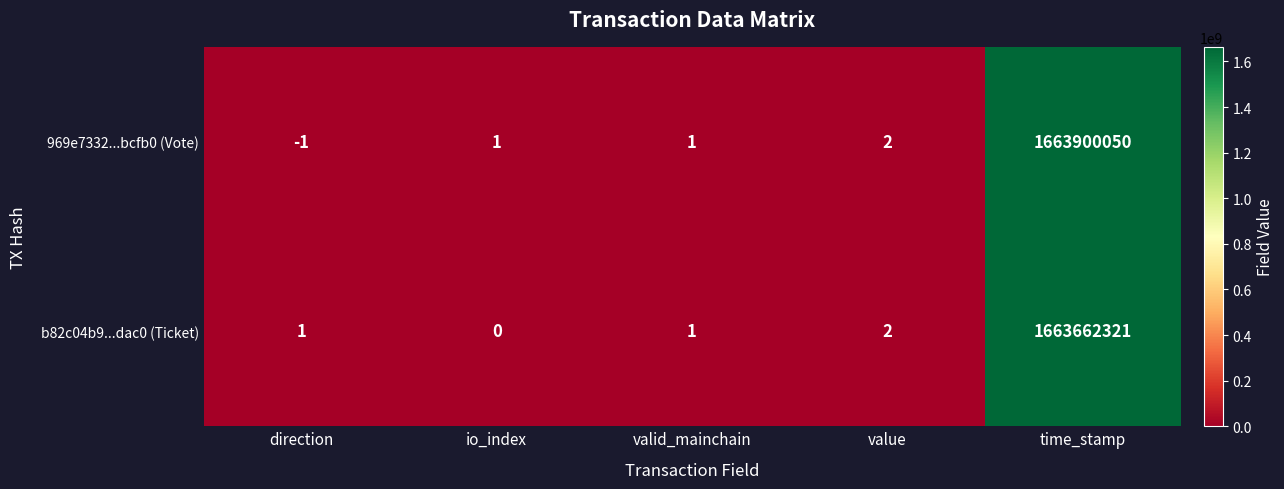

Reading left to right, list all the values displayed in this chart.

969e7332...bcfb0 (Vote): -1	1	1	2	1663900050
b82c04b9...dac0 (Ticket): 1	0	1	2	1663662321